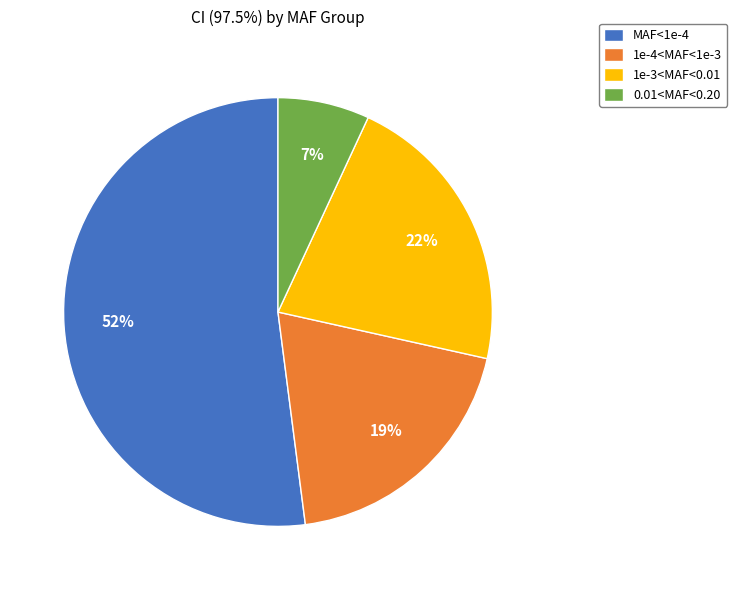

What is the smallest slice in the pie chart?

0.01<MAF<0.20